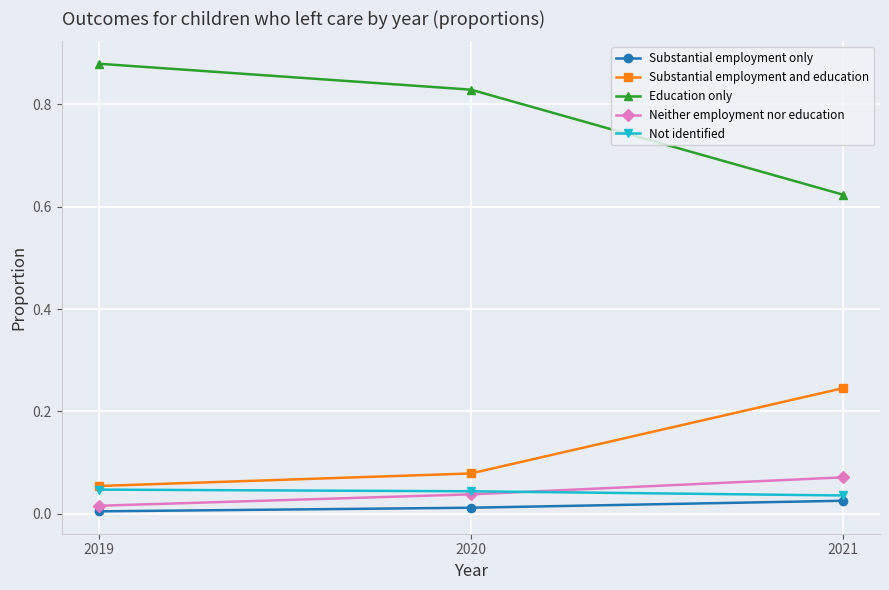

List the labels in order of Education only value, smallest first.

2021, 2020, 2019